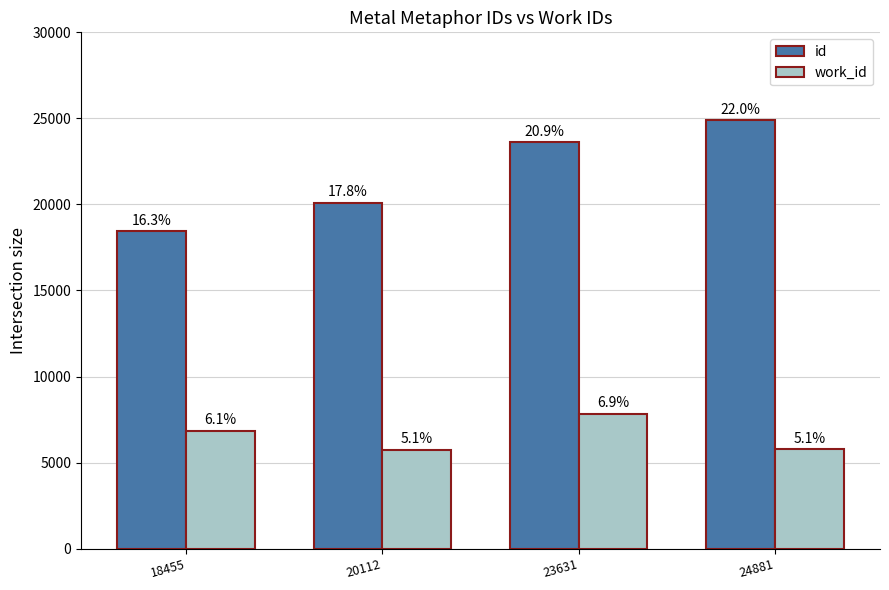

Reading right to left, transcribe all the data shown in this chart.

id: 24881=24881	23631=23631	20112=20112	18455=18455
work_id: 24881=5767	23631=7837	20112=5744	18455=6859